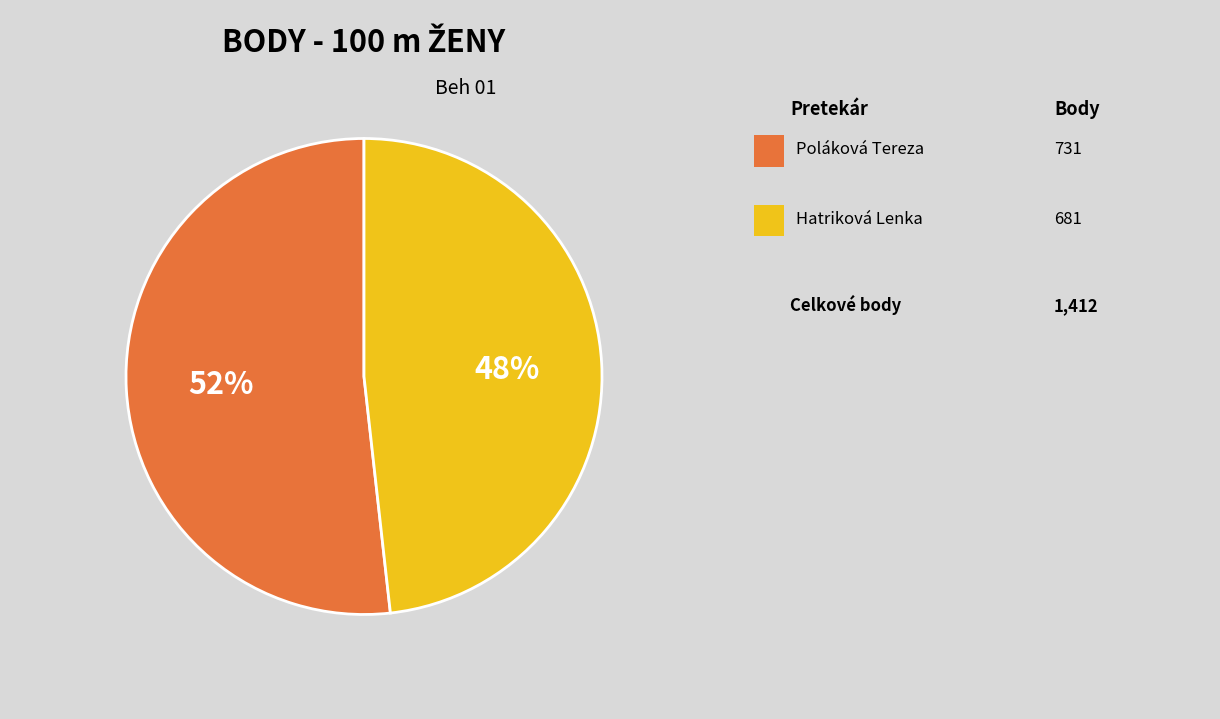

Is there any slice that represents more than half of the pie?

Yes